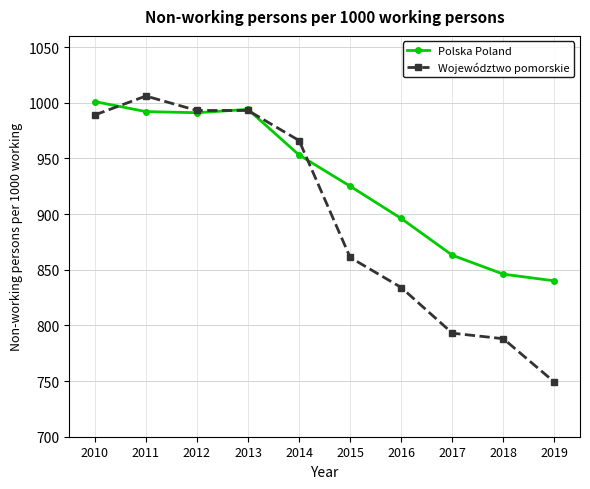

What is the minimum value shown in the chart?

749